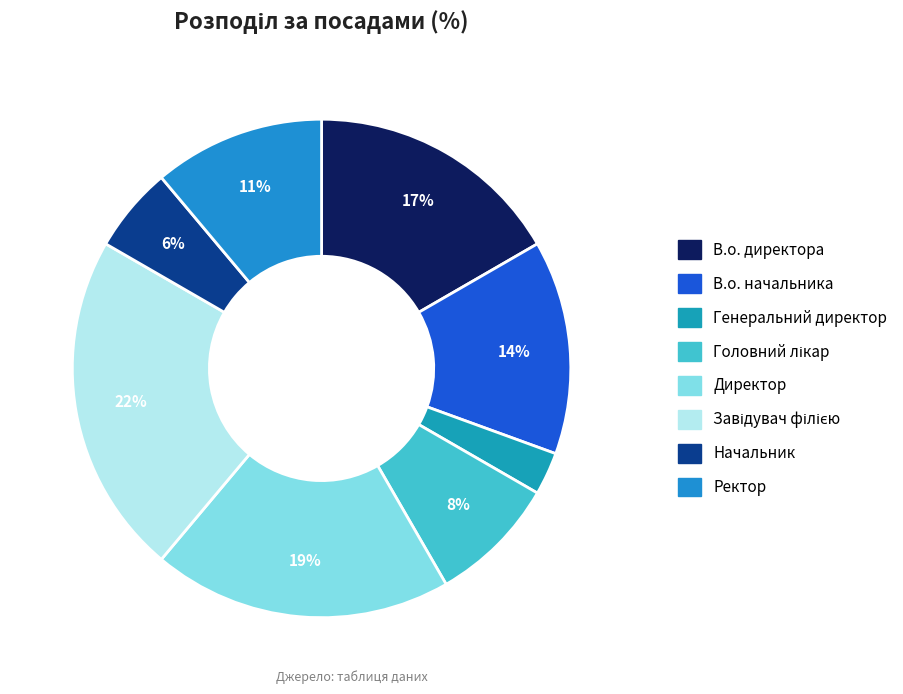

Is there a majority slice in this chart?

No